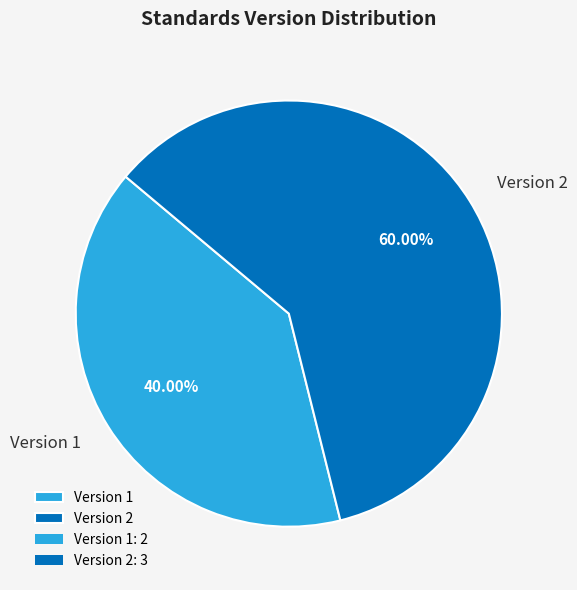

Do Version 2 and Version 1 together represent more than half of the pie?

Yes